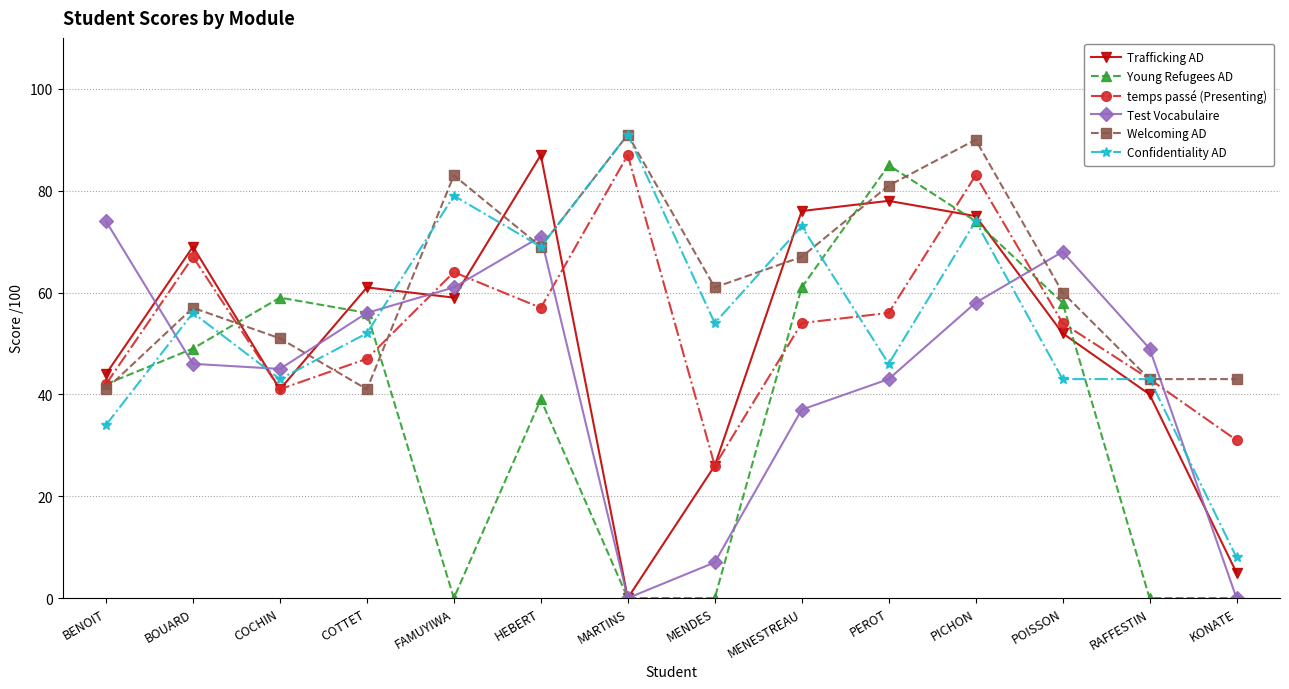

What is the difference between the Trafficking AD values at MARTINS and FAMUYIWA?

59